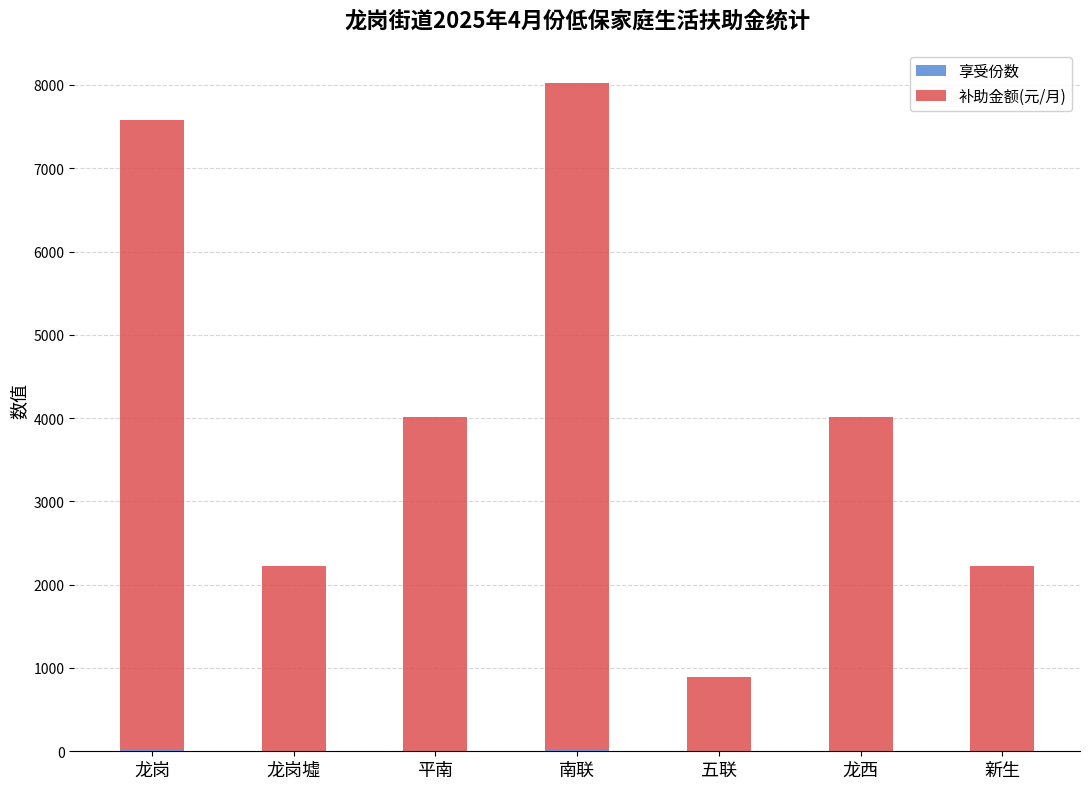

At which category is the sum across all series the highest?

南联